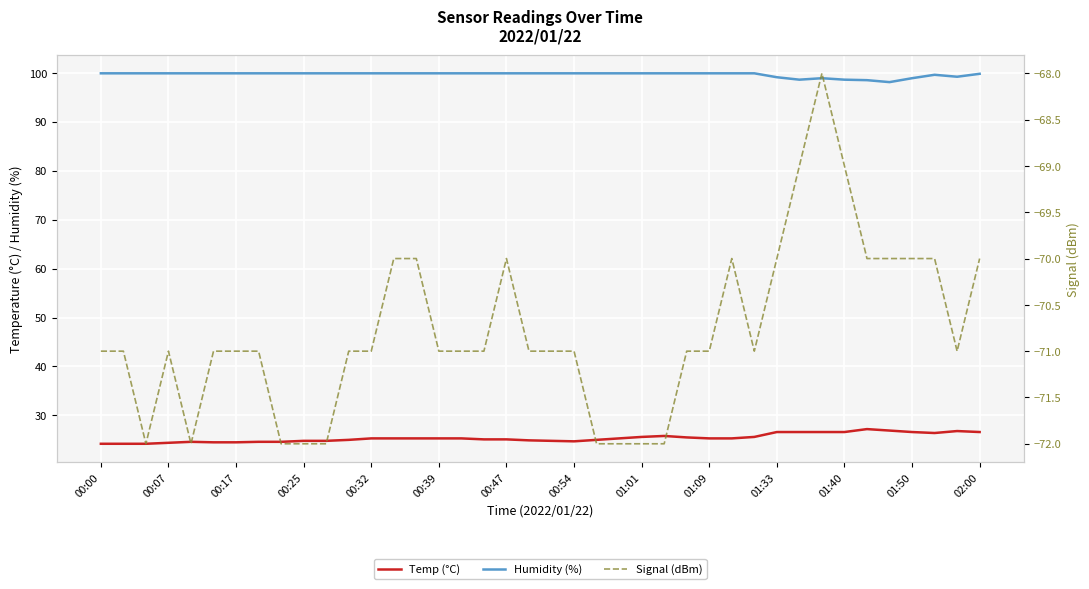

True or false: Temp (°C) and Signal (dBm) intersect in this chart.

False